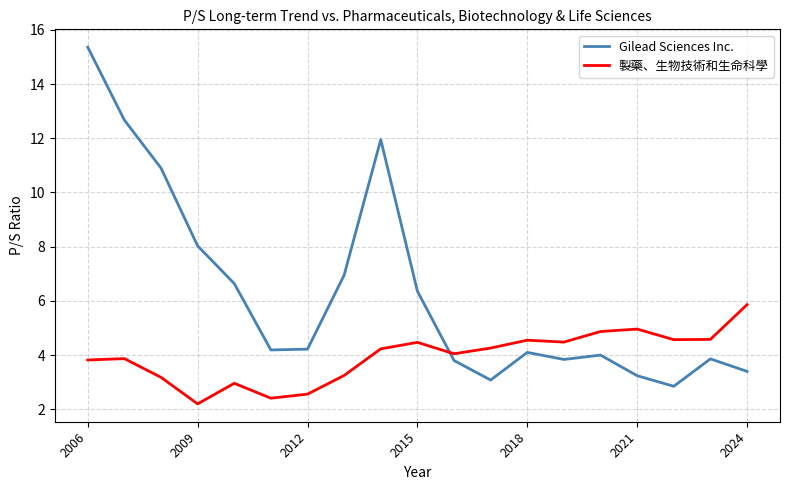

What is the maximum value for 製藥、生物技術和生命科學?

5.9